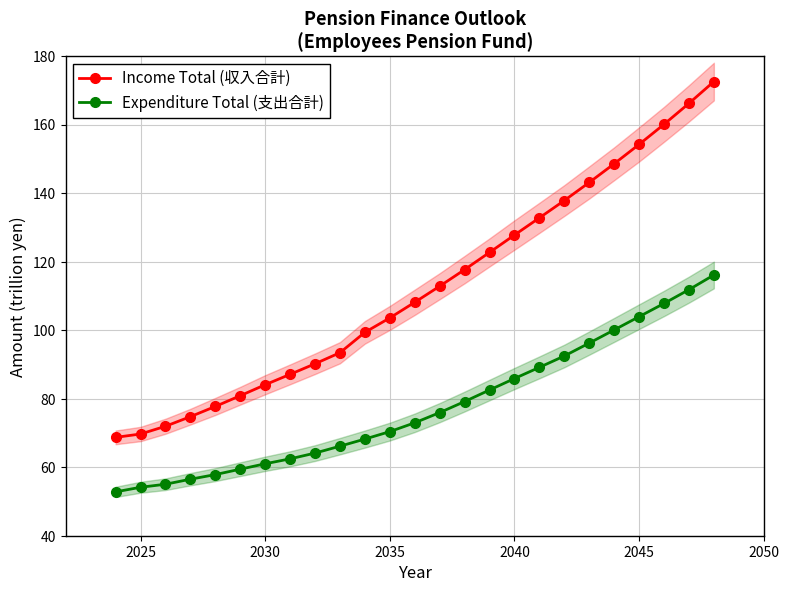

True or false: Income Total (収入合計) and Expenditure Total (支出合計) cross at least once.

False